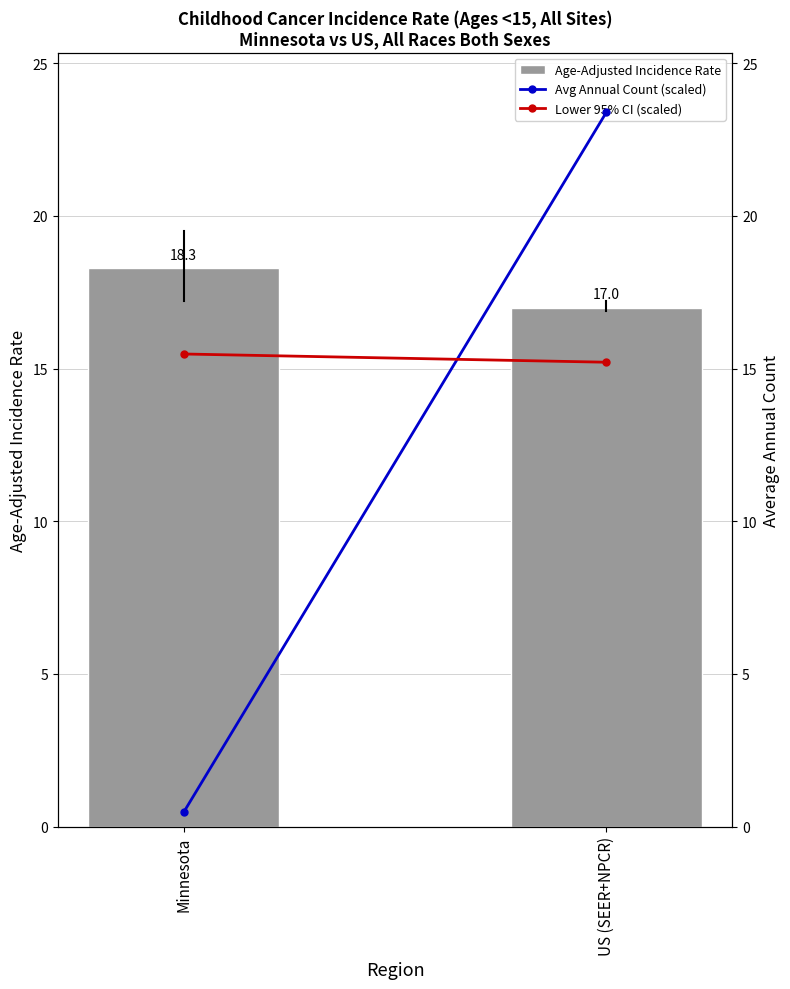

Which series changed the most between Minnesota and US (SEER+NPCR)?

Avg Annual Count (scaled)